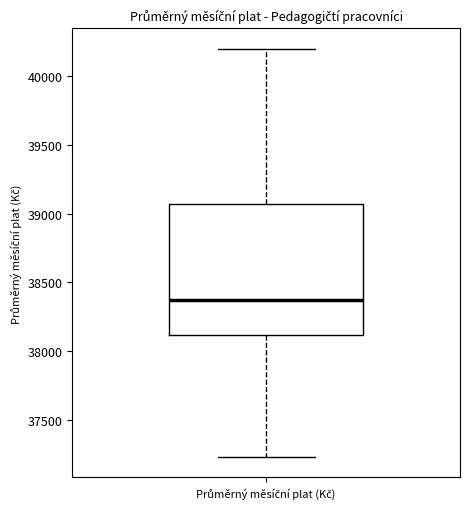

Transcribe this box plot: give where the median line is, the range the box spans, and where the two whiskers end, as read against the y-axis. The values are not printed on the chart, so give them approximately, as read against the axis.

median 38350, box 38100 to 39050, whiskers 37250 to 40200